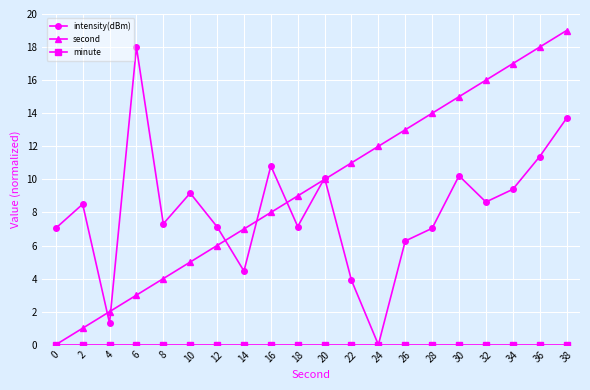

What is the greatest value displayed?

19.0